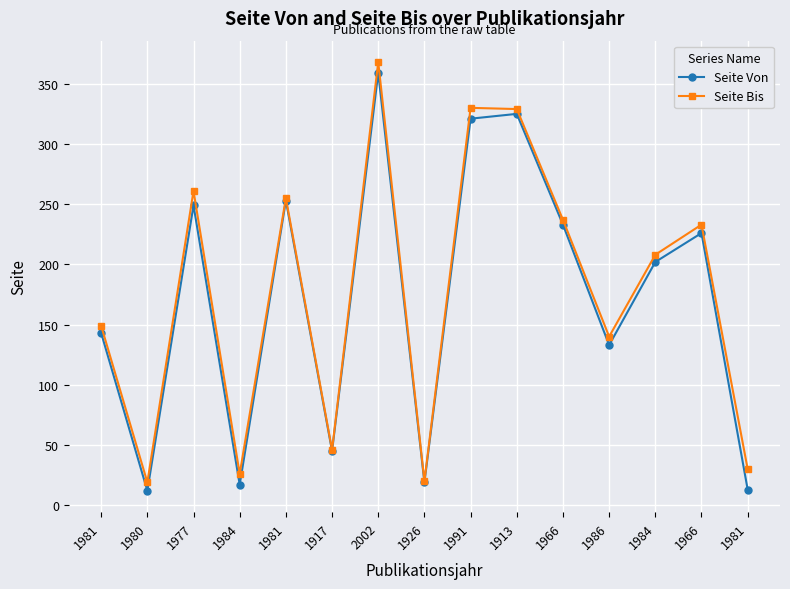

True or false: Seite Bis and Seite Von cross at least once.

False